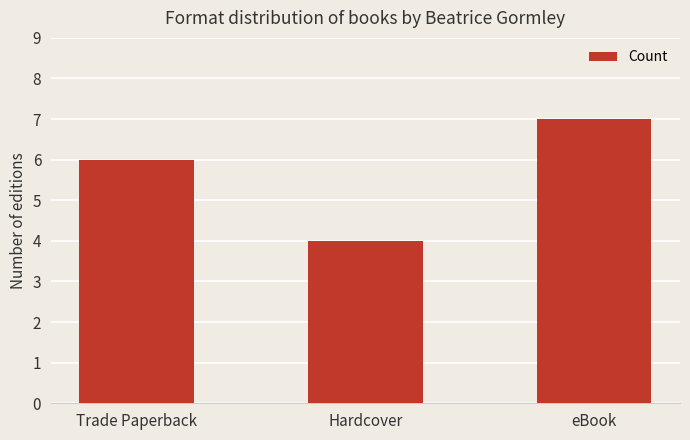

Reading right to left, what are all the values shown in this chart?

eBook=7	Hardcover=4	Trade Paperback=6